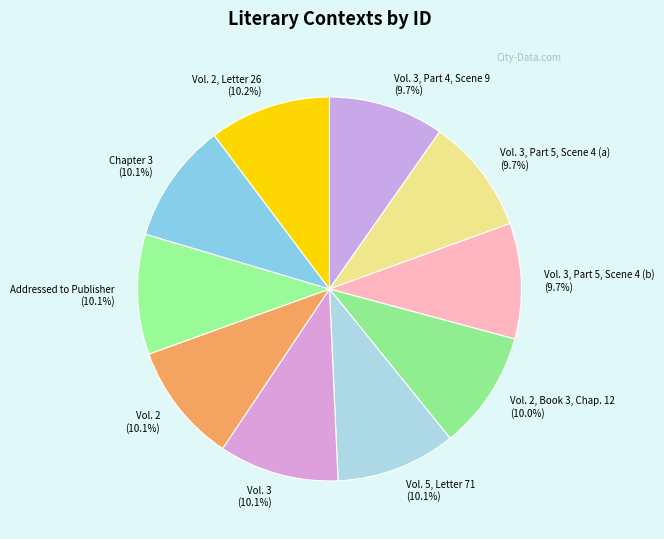

Is there a majority slice in this chart?

No